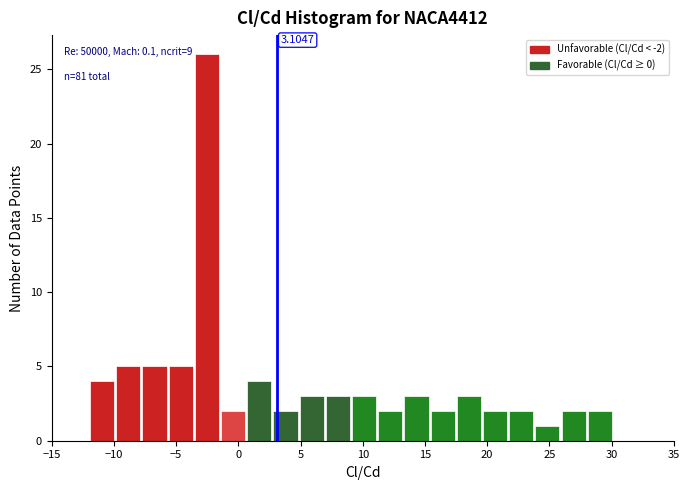

Which range on the x-axis has the tallest bar?

-3.5 to -1.5